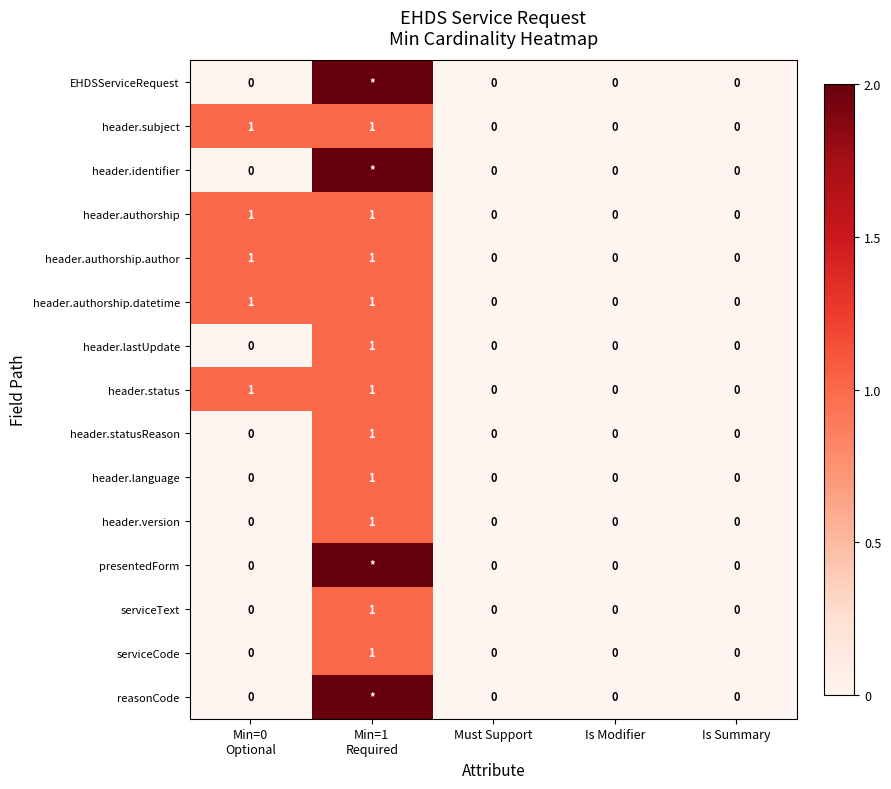

Is it true that header.language equals 0 at Must Support?

True